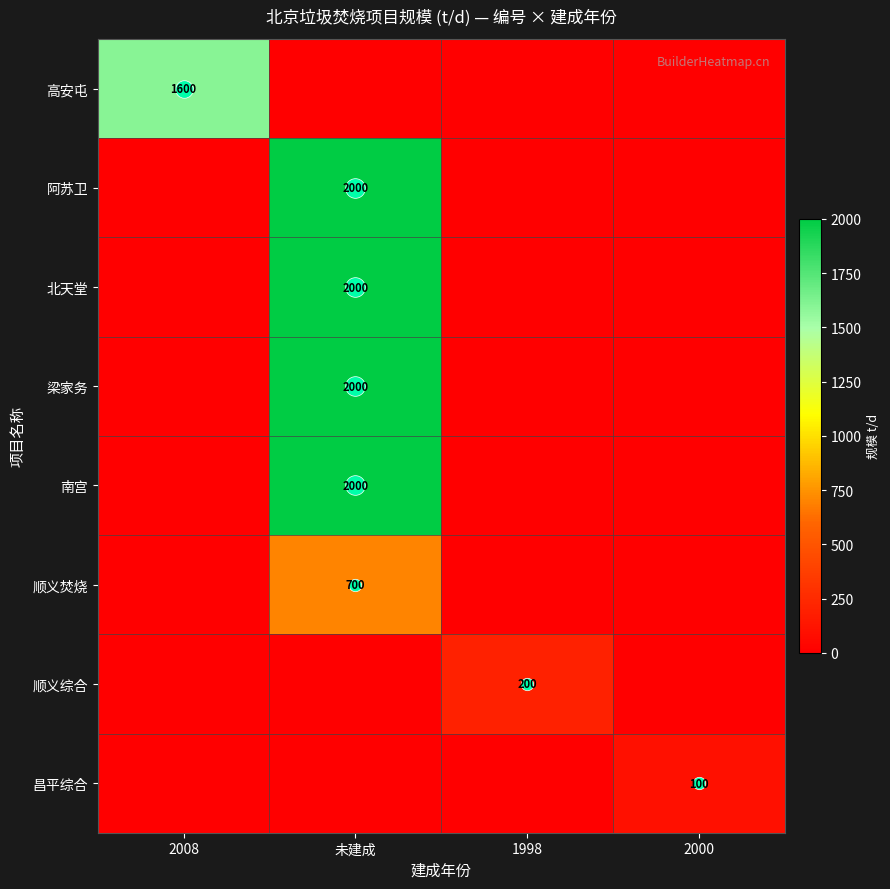

The 南宫 series shows -652 at 2000. True or false?

False